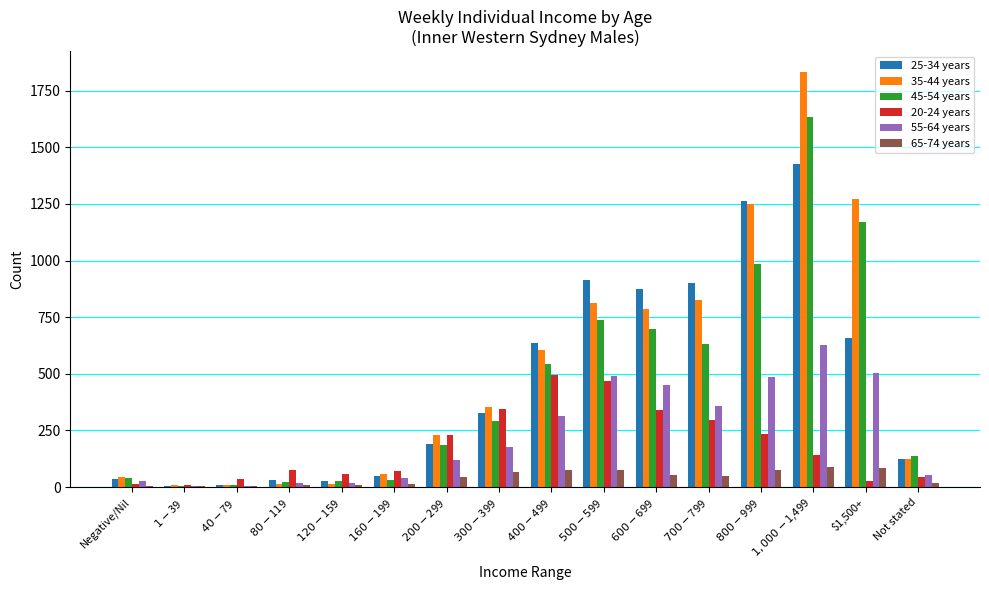

What is the maximum value for 45-54 years?

1635